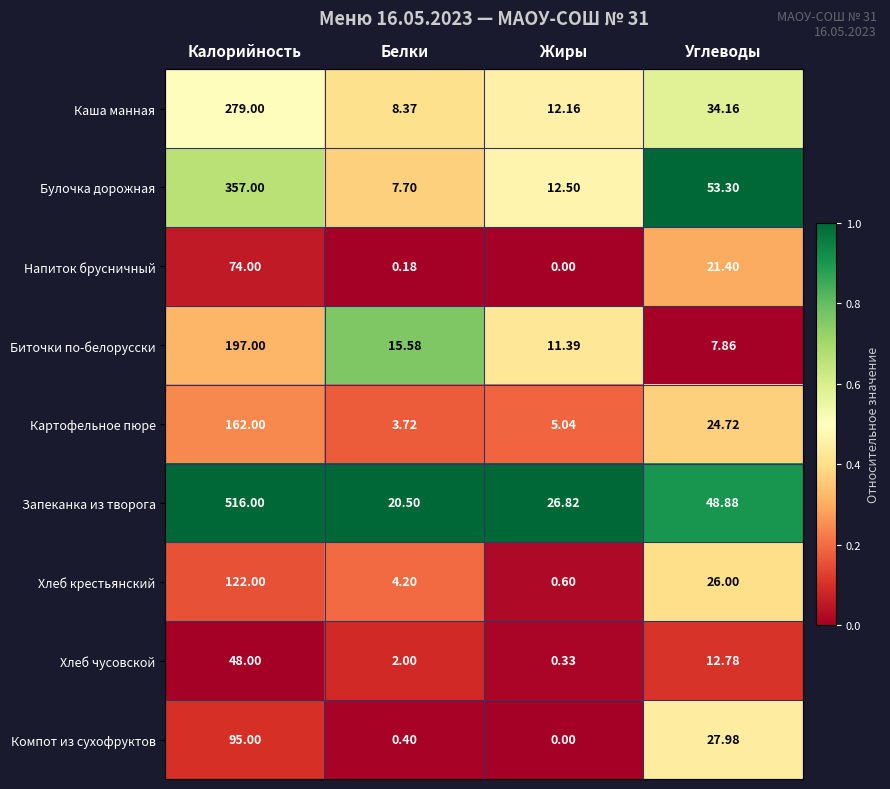

What is the total value across all series at Калорийность?

1850.0